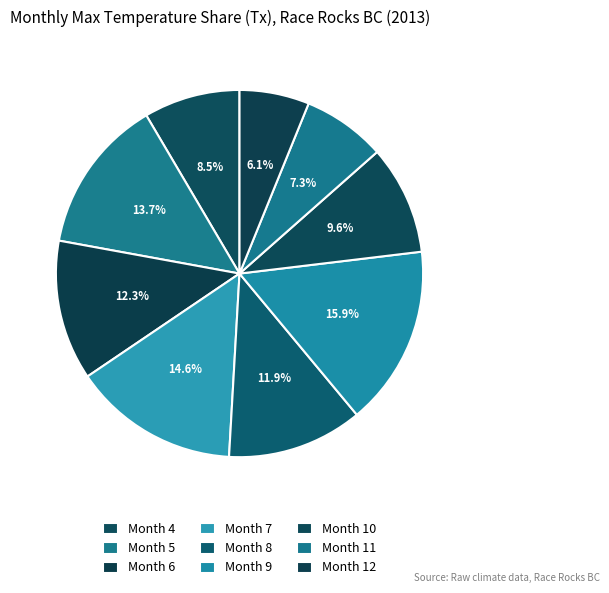

Which slice is the largest?

Month 9